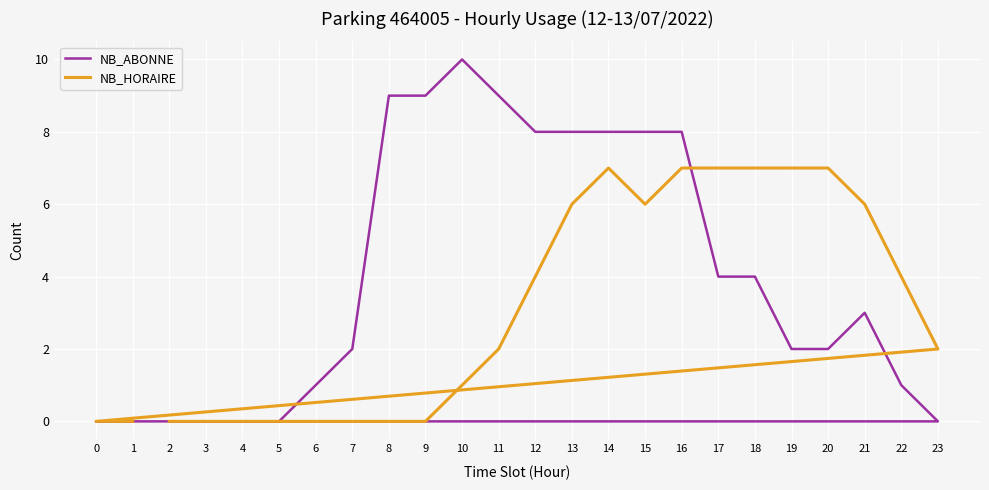

What is the difference between the maximum and minimum values in the NB_ABONNE series?

10